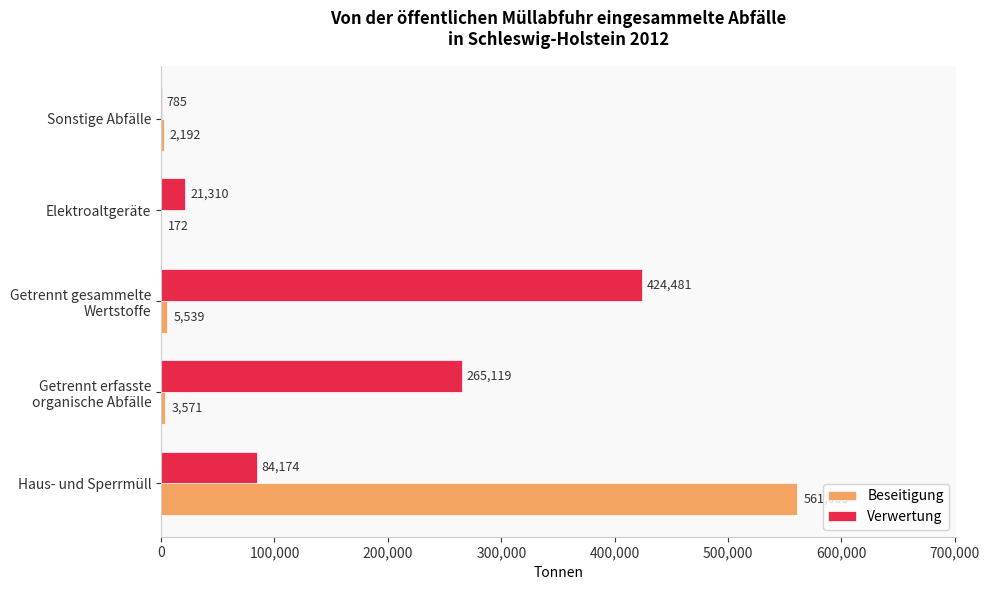

What is the sum of all Verwertung values?

795869